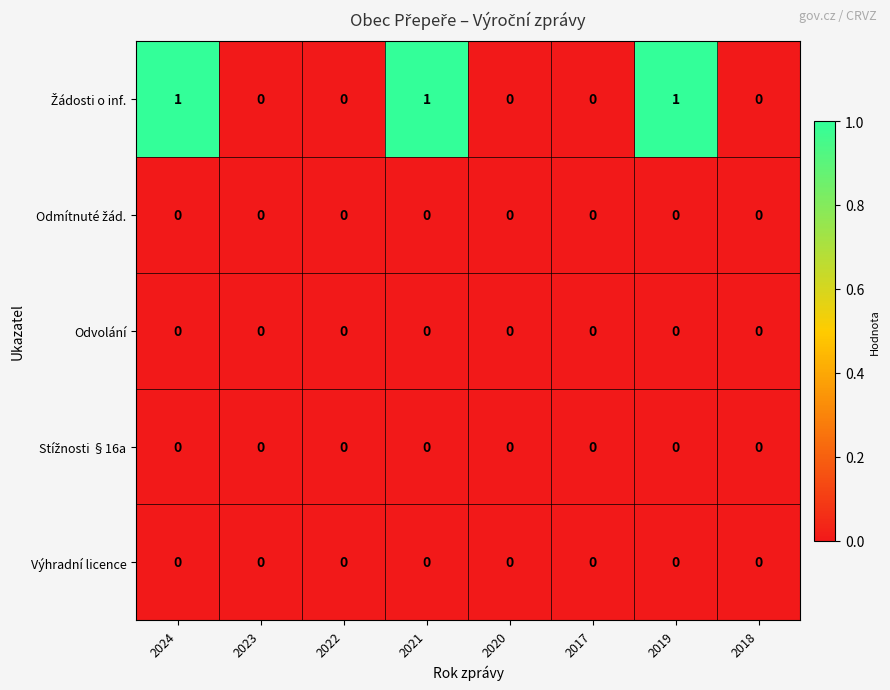

The Odvolání series shows 0 at 2024. True or false?

True